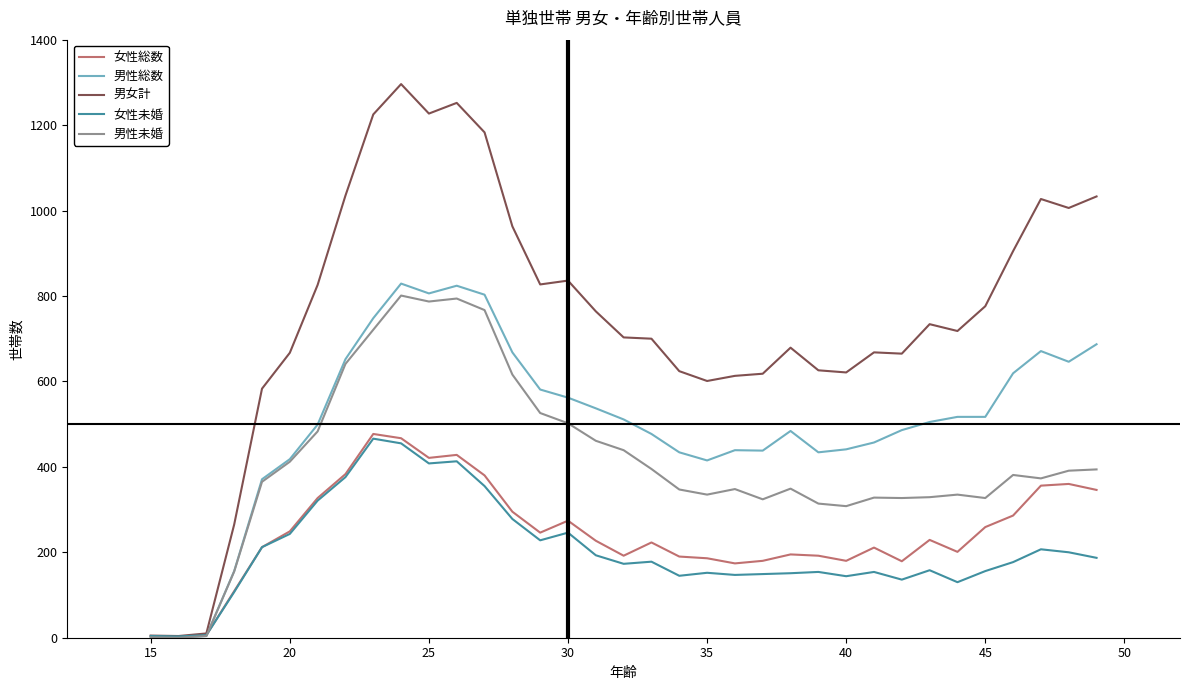

What is the difference between the second highest and minimum values in the 男性総数 series?

823